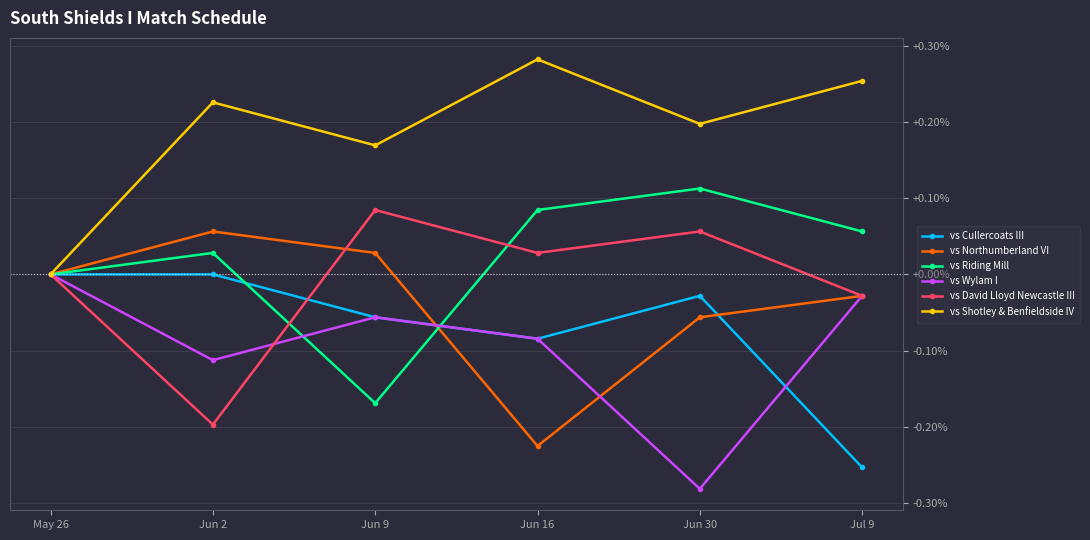

Which series ends up on top after the final intersection of vs Northumberland VI and vs Cullercoats III?

vs Northumberland VI